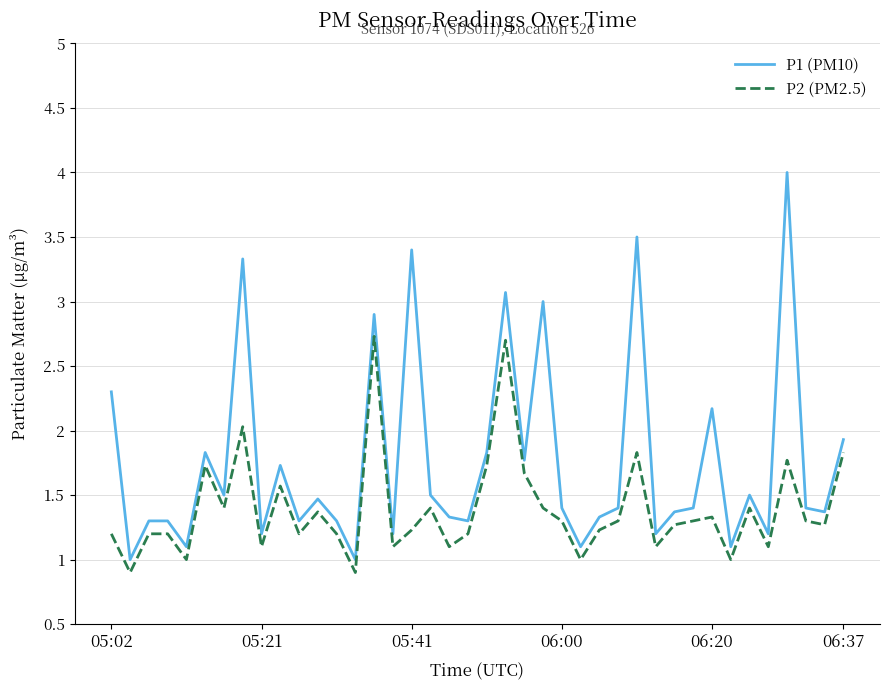

What is the minimum value for P2 (PM2.5)?

0.9